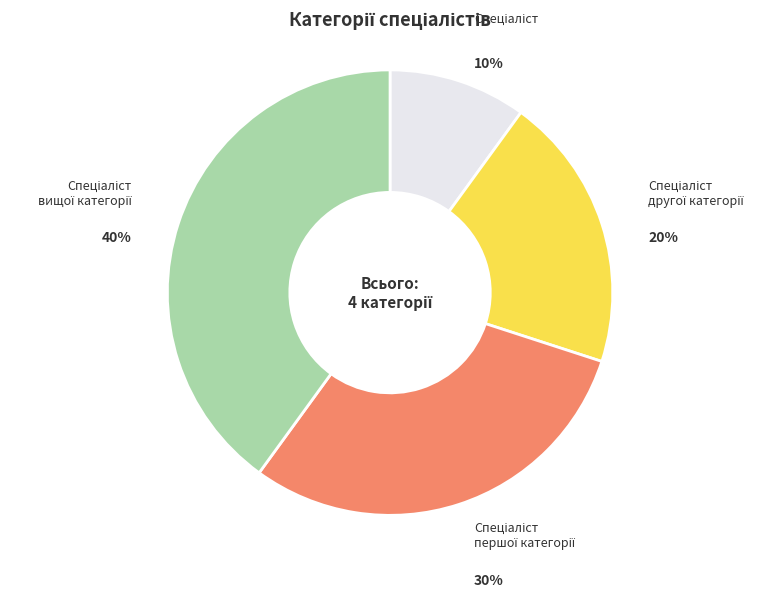

To the nearest percent, what is the difference between the largest and smallest slice percentages?

30%